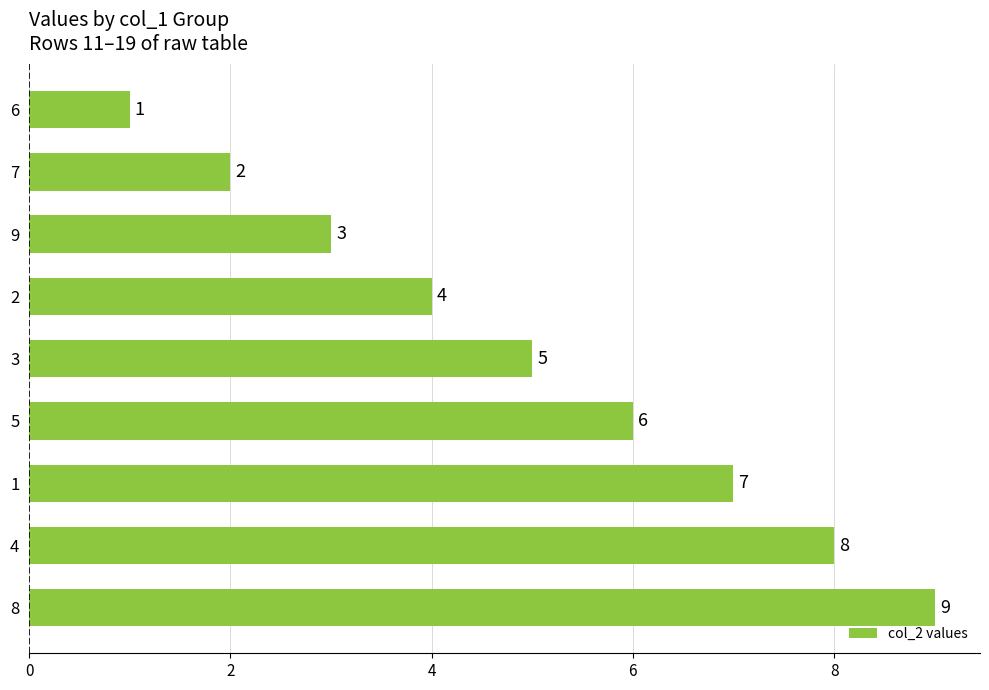

At which category does the chart reach its minimum across all series?

6